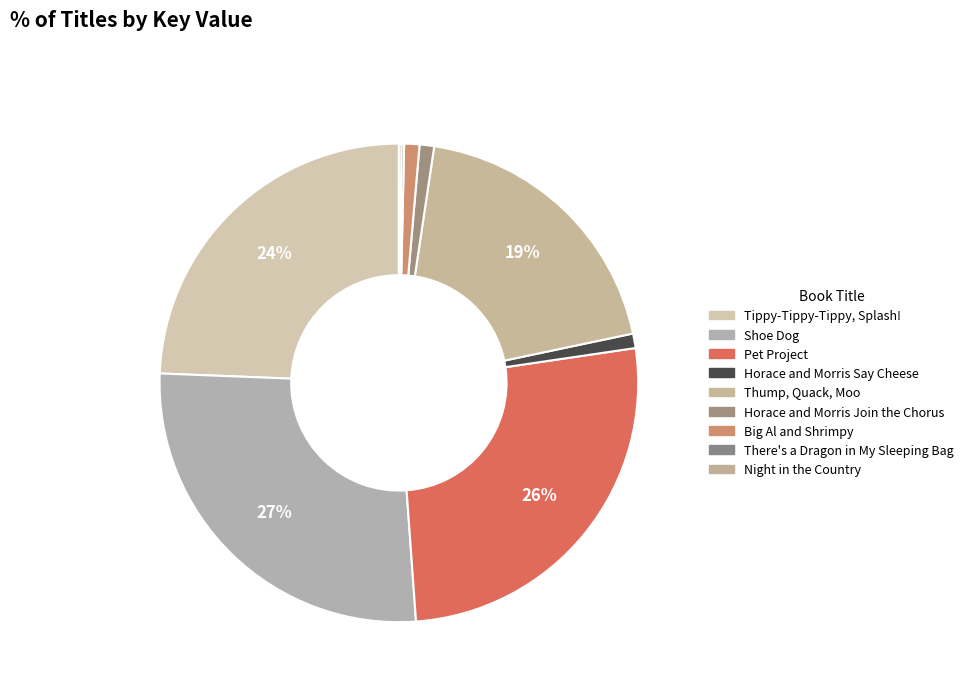

Does any single category account for the majority?

No